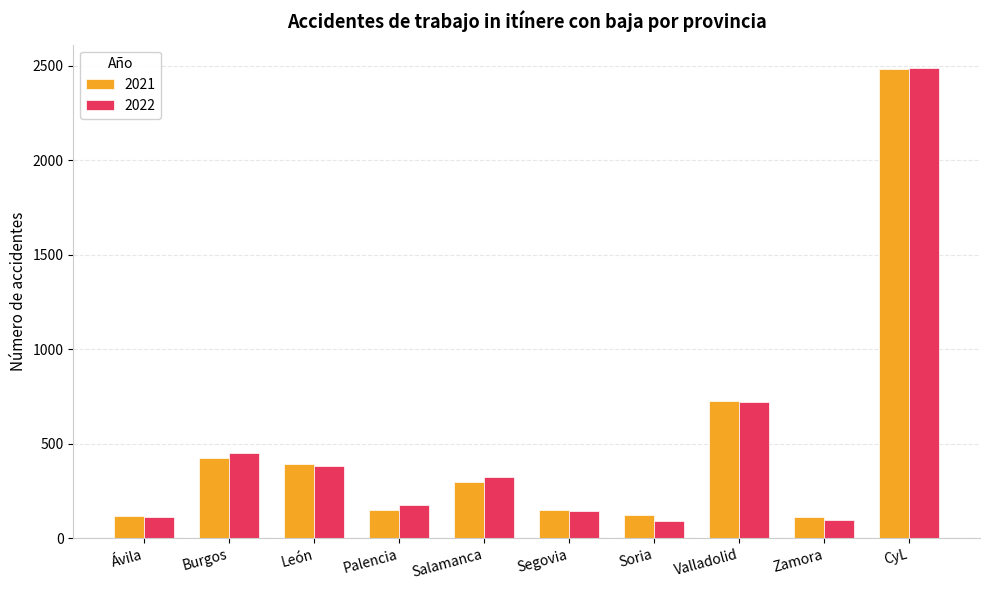

What is the total value across all series at León?

769